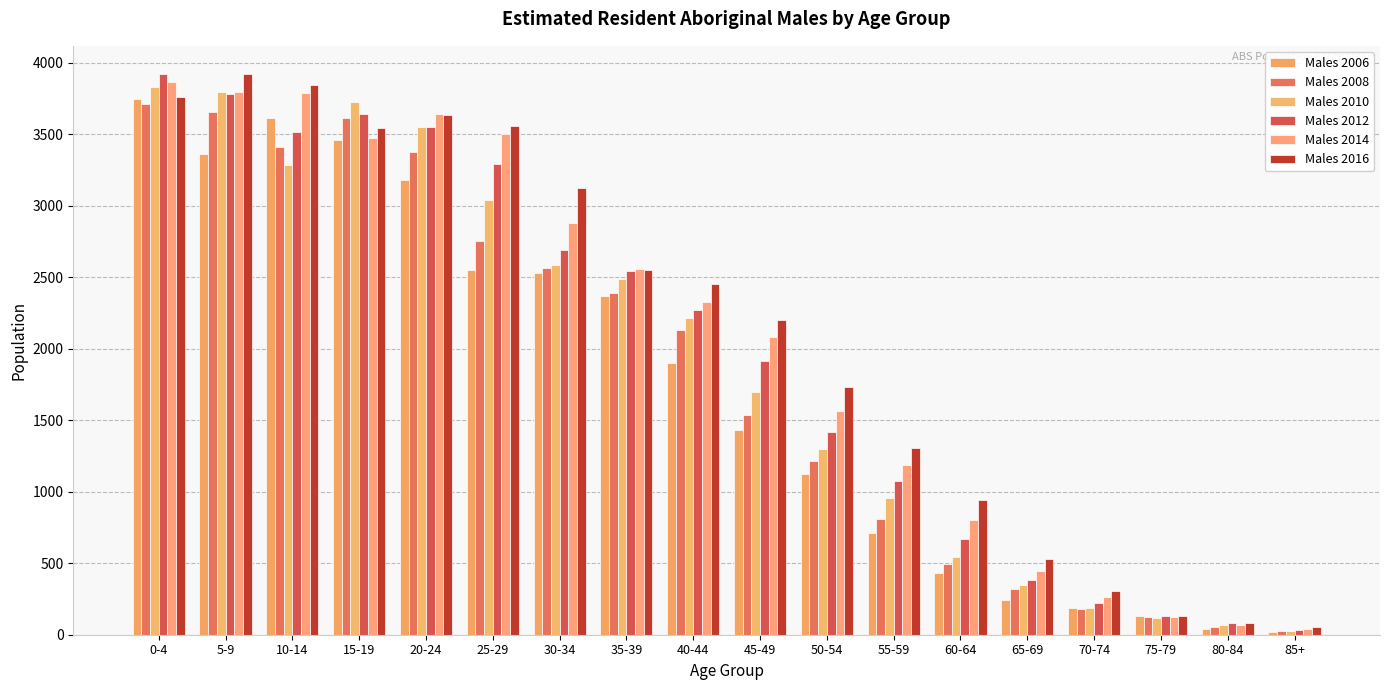

Reading right to left, transcribe all the data shown in this chart.

Males 2006: 19	42	134	190	245	435	711	1122	1430	1898	2369	2528	2548	3181	3462	3610	3359	3744
Males 2008: 23	53	125	177	317	496	811	1217	1534	2132	2387	2563	2754	3379	3611	3410	3652	3711
Males 2010: 27	67	119	188	348	545	957	1298	1699	2212	2485	2582	3043	3552	3723	3286	3794	3833
Males 2012: 33	80	131	221	381	671	1074	1419	1916	2271	2547	2693	3292	3552	3643	3514	3780	3922
Males 2014: 41	68	126	262	445	800	1187	1561	2085	2330	2559	2880	3499	3640	3477	3785	3795	3868
Males 2016: 51	84	134	303	530	945	1304	1734	2198	2455	2549	3125	3555	3633	3547	3844	3918	3759